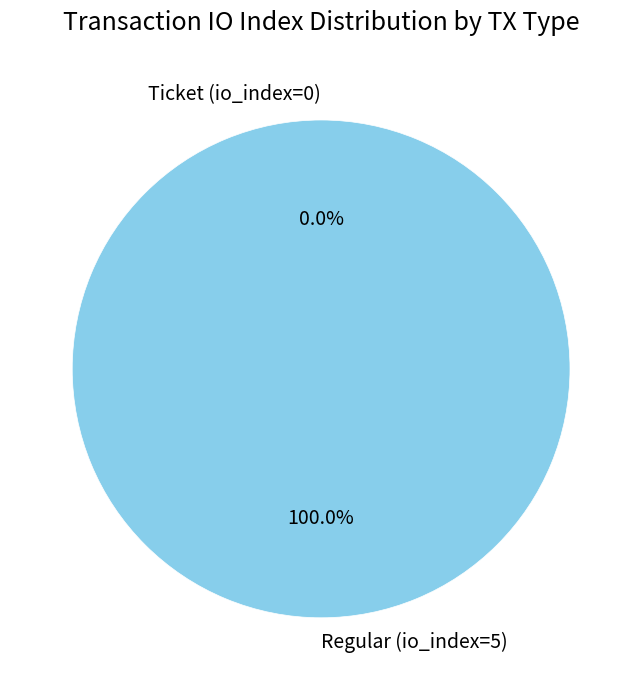

Which has a higher value, Ticket (io_index=0) or Regular (io_index=5)?

Regular (io_index=5)